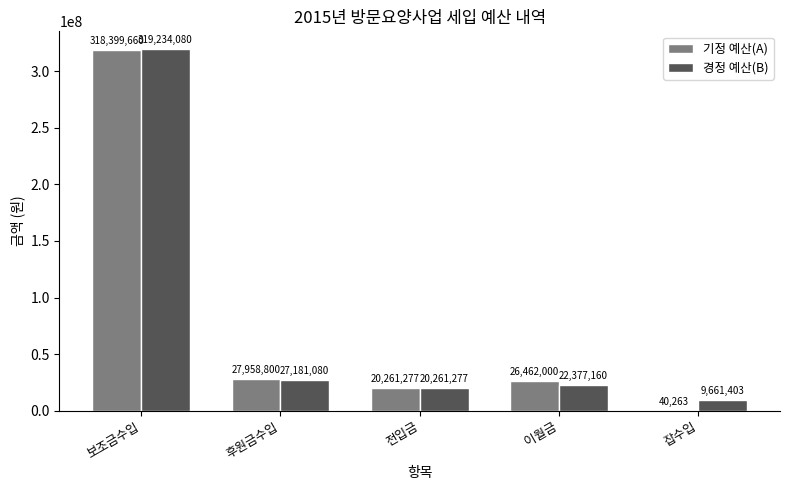

Is the value of 경정 예산(B) at 후원금수입 greater than the value of 기정 예산(A) at 후원금수입?

No